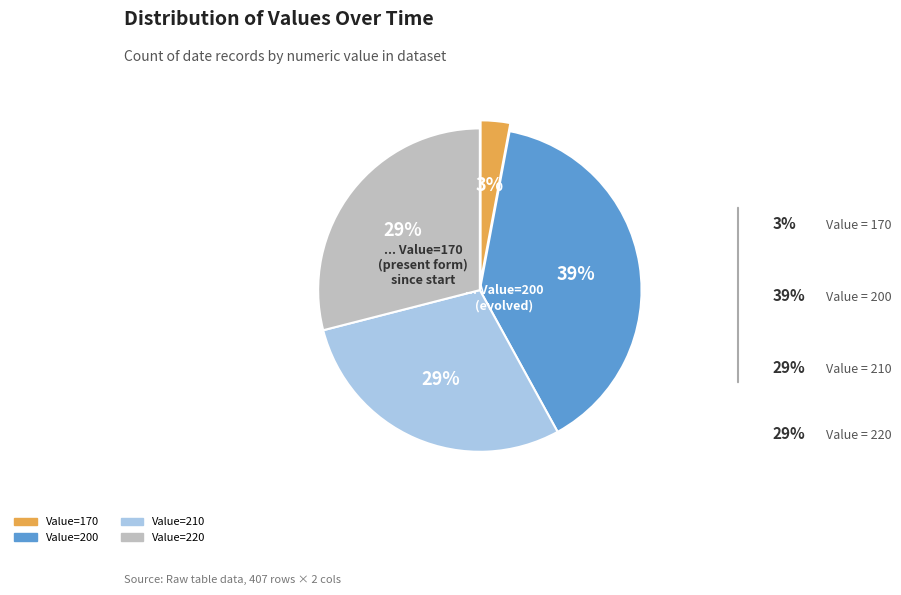

Does any single category account for the majority?

No